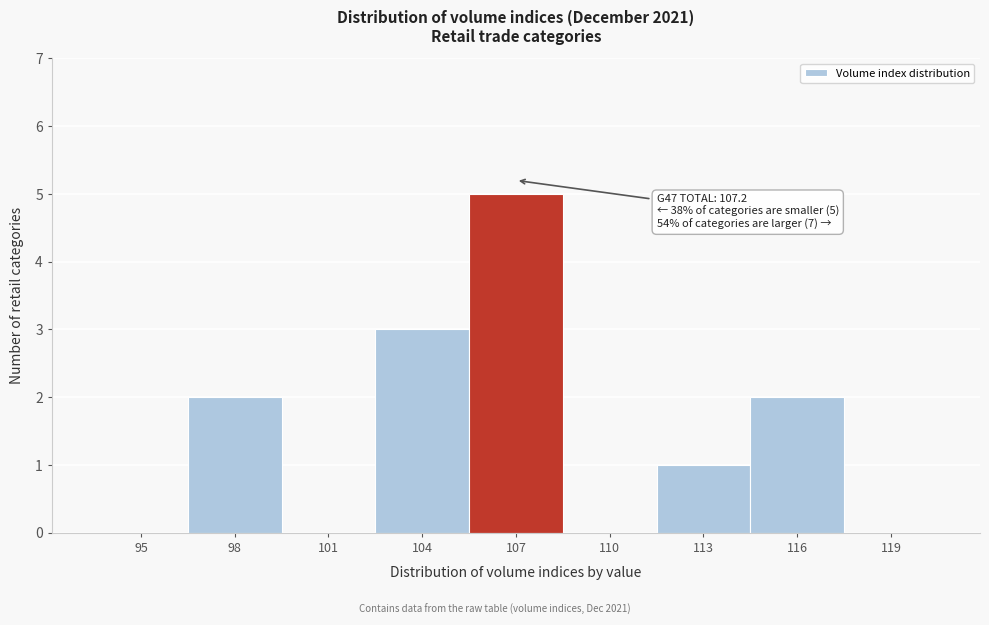

Reading right to left, extract all data points from this chart.

119=0	116=2	113=1	110=0	107=5	104=3	101=0	98=2	95=0